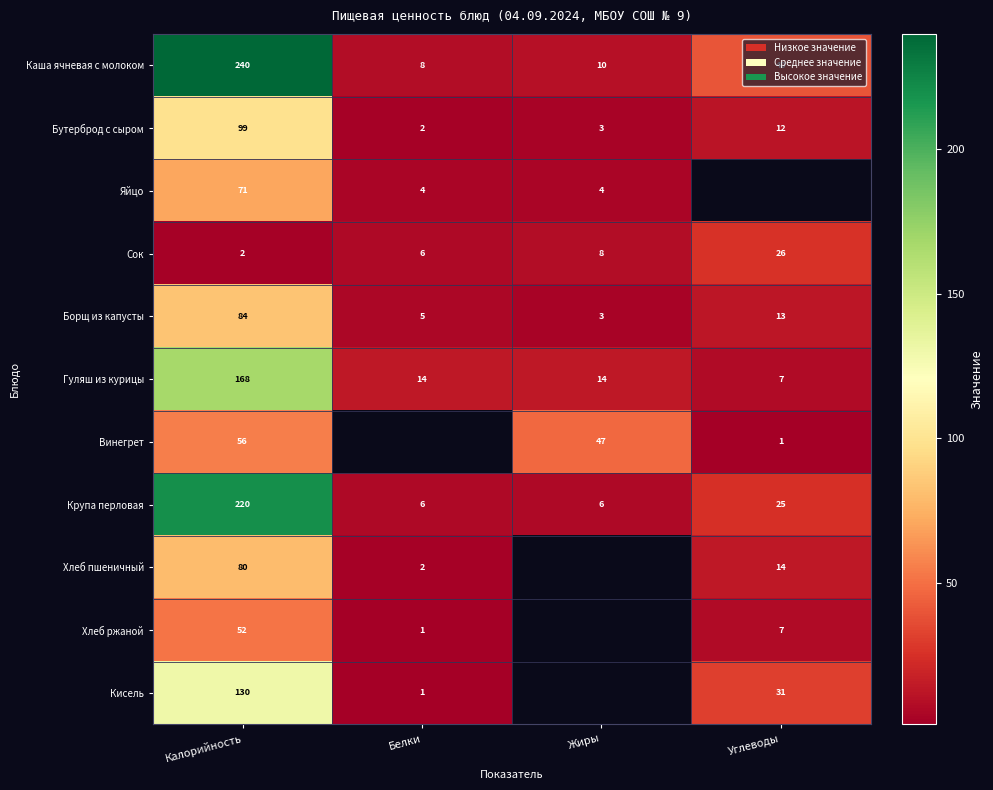

The Винегрет series shows 56 at Калорийность. True or false?

True